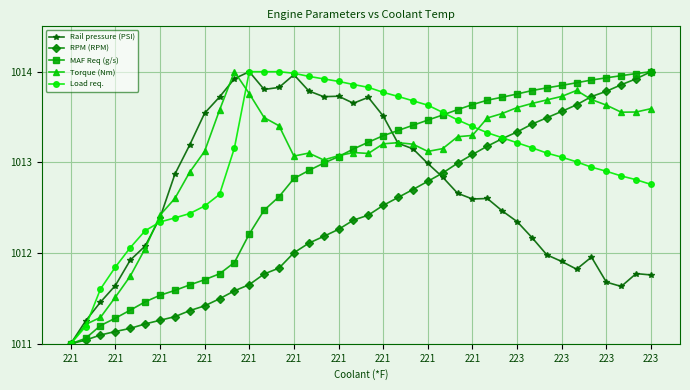

True or false: Rail pressure (PSI) has more than 1 interior local peaks.

True